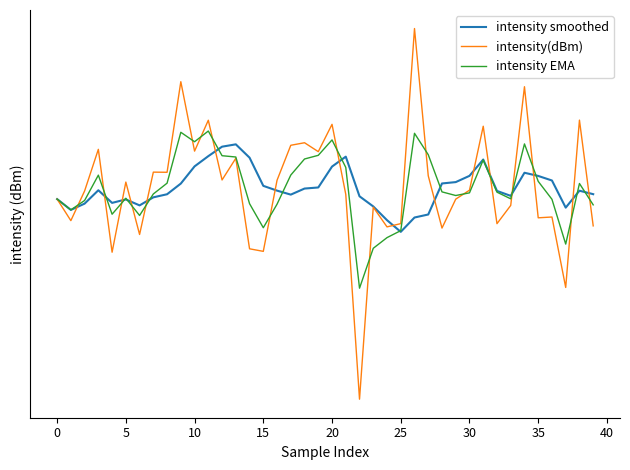

Reading left to right, transcribe all the data shown in this chart.

intensity smoothed: -133.4	-134.4	-133.8	-132.5	-133.7	-133.4	-134.0	-133.2	-132.9	-131.9	-130.2	-129.2	-128.4	-128.1	-129.4	-132.1	-132.5	-132.9	-132.3	-132.2	-130.2	-129.3	-133.1	-134.1	-135.4	-136.6	-135.2	-134.9	-131.8	-131.7	-131.1	-129.6	-132.6	-133.0	-130.8	-131.1	-131.6	-134.2	-132.5	-132.9
intensity(dBm): -133.4	-135.5	-132.6	-128.6	-138.6	-131.7	-136.8	-130.8	-130.8	-122.4	-128.8	-125.9	-131.5	-129.4	-138.3	-138.5	-131.5	-128.2	-128.0	-128.8	-126.3	-132.9	-154.3	-134.1	-136.1	-135.8	-117.8	-131.1	-136.2	-133.4	-132.5	-126.5	-135.8	-134.0	-122.9	-135.2	-135.1	-142.2	-125.9	-136.0
intensity EMA: -133.4	-134.4	-133.5	-131.0	-134.8	-133.3	-135.0	-132.9	-131.8	-127.0	-127.9	-126.9	-129.2	-129.3	-133.8	-136.2	-133.9	-131.0	-129.5	-129.2	-127.7	-130.3	-142.3	-138.2	-137.2	-136.5	-127.1	-129.1	-132.7	-133.0	-132.8	-129.6	-132.7	-133.3	-128.1	-131.6	-133.4	-137.8	-131.9	-133.9